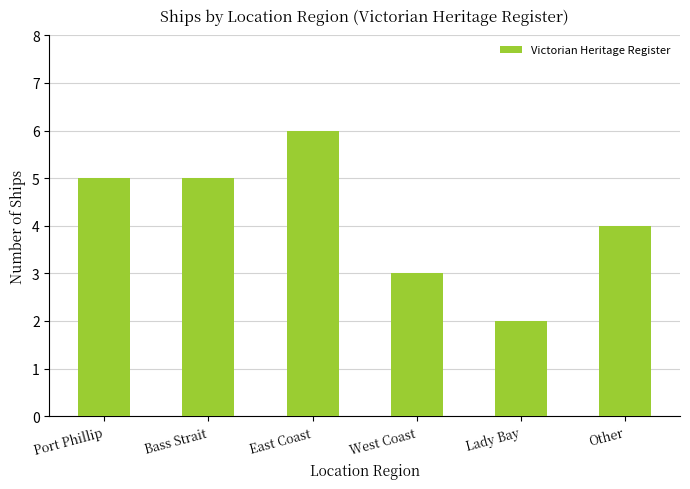

True or false: the data shows 1 at West Coast.

False